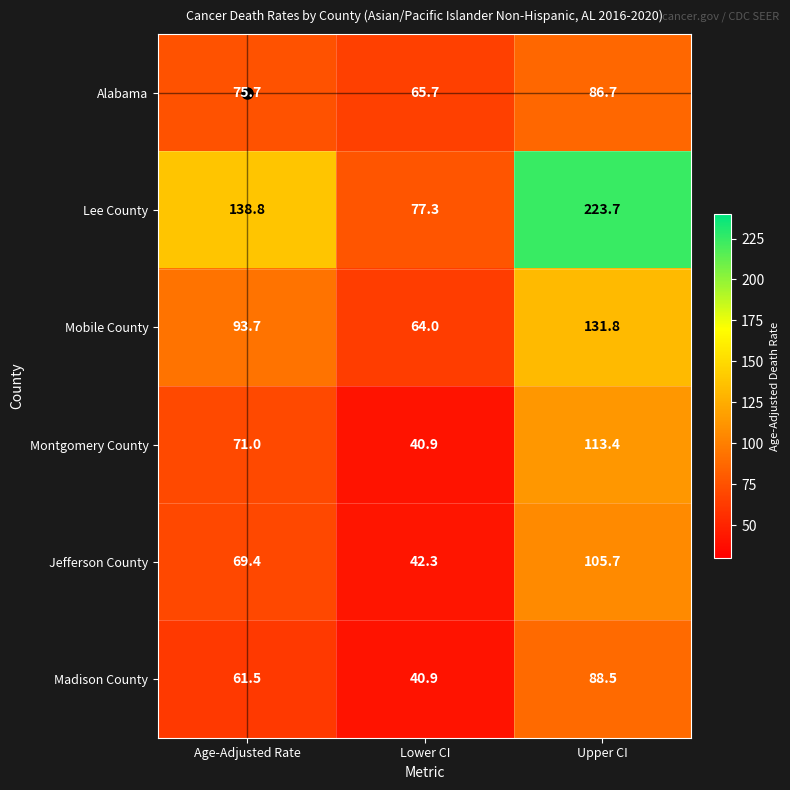

What is the difference between the highest and lowest values at Upper CI?

137.0